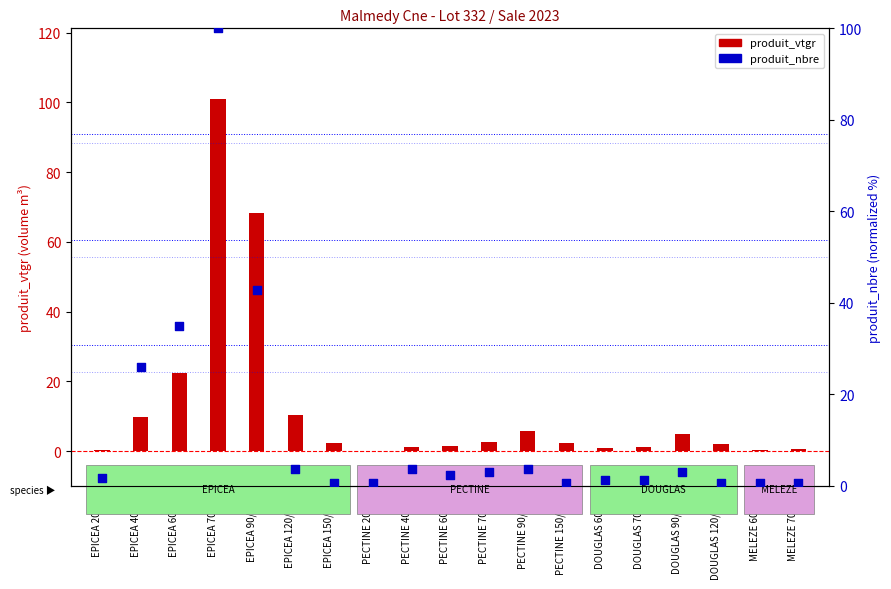

At how many categories does at least one series exceed 49?

2